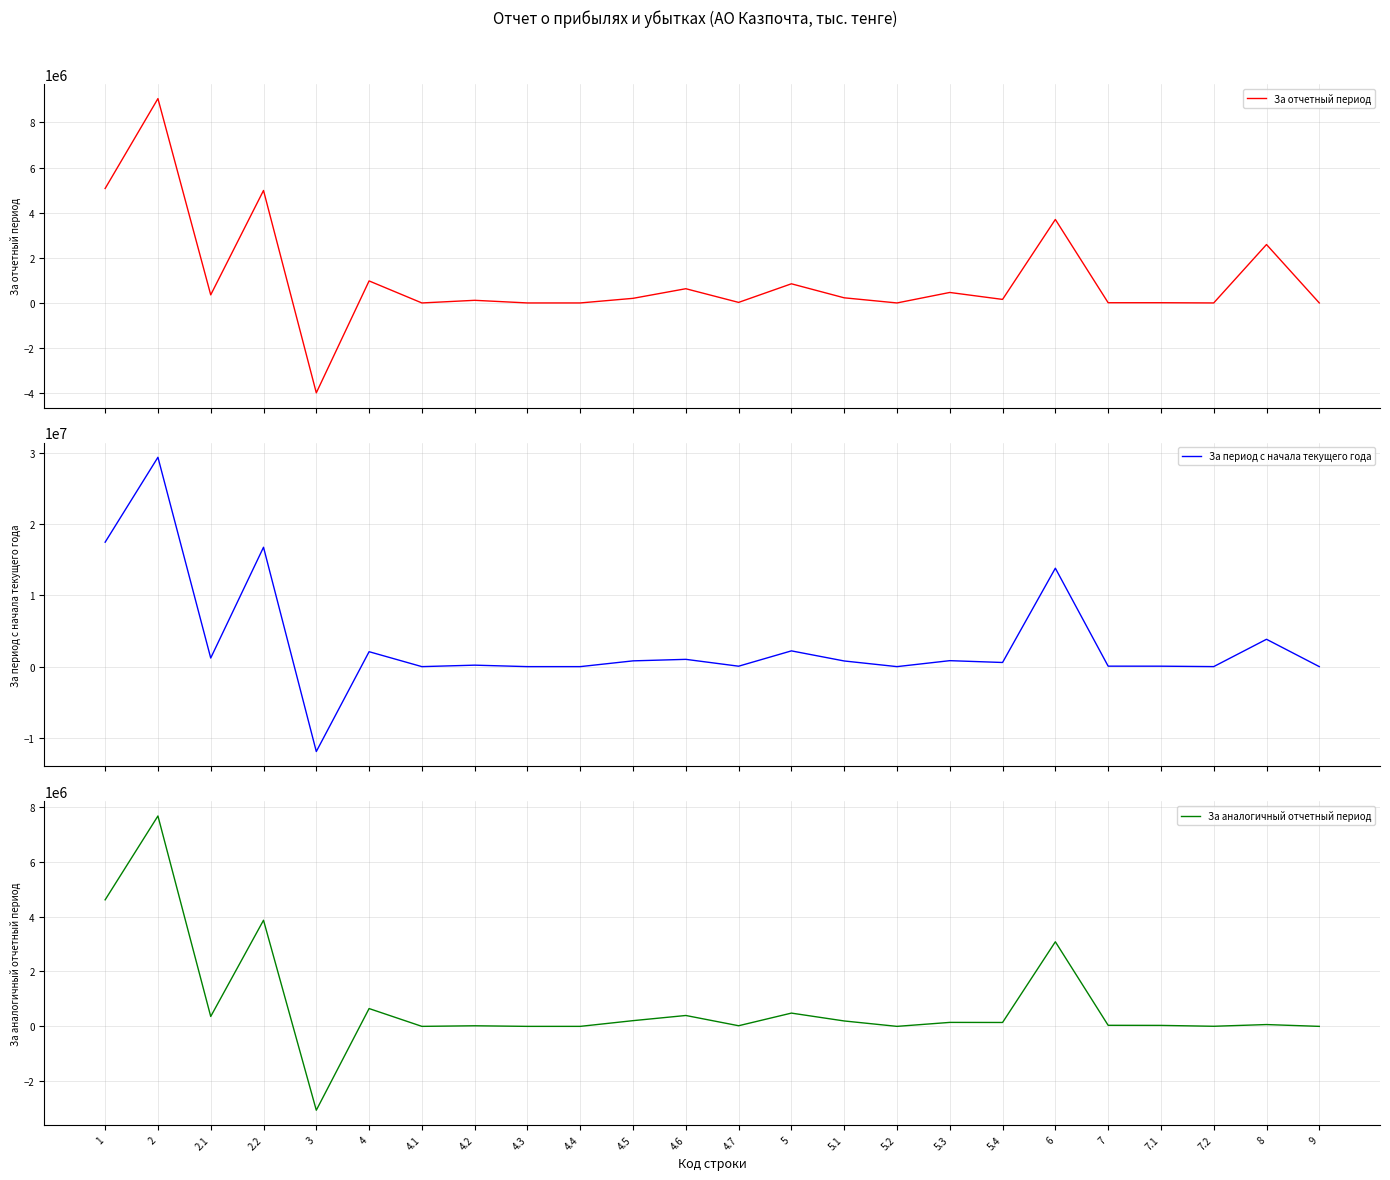

List the series in order of their peak value, highest first.

За период с начала текущего года, За отчетный период, За аналогичный отчетный период